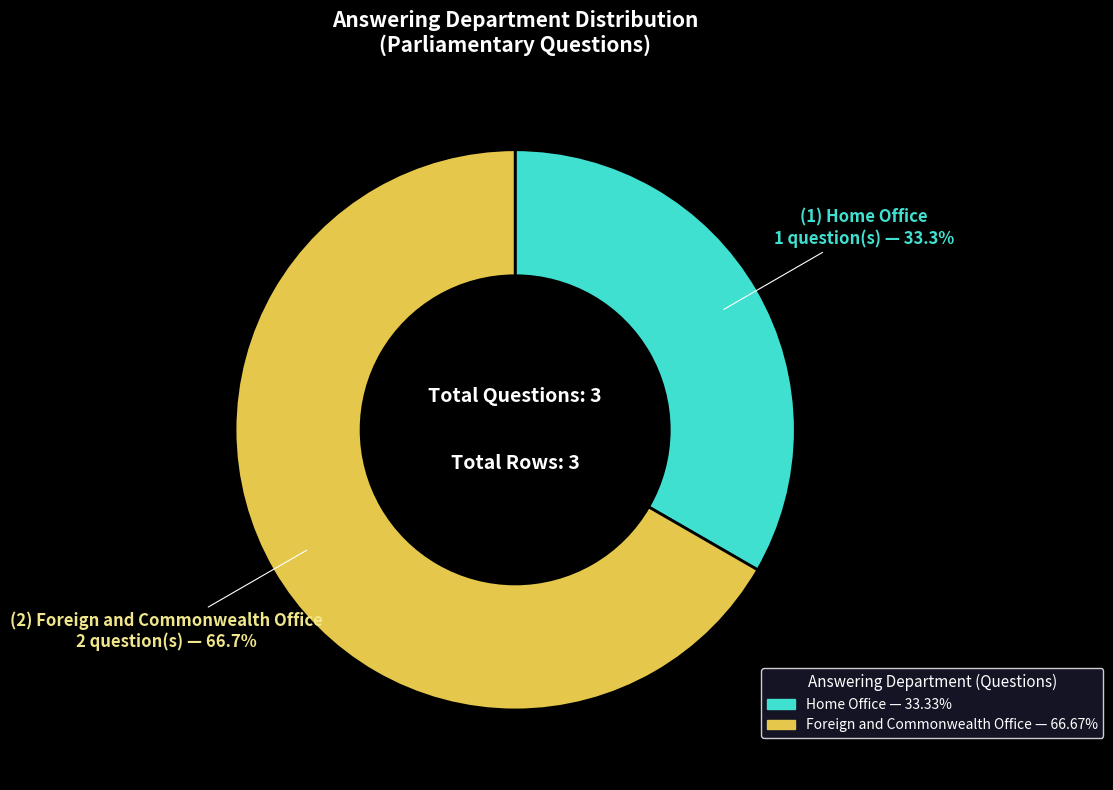

Is there a majority slice in this chart?

Yes